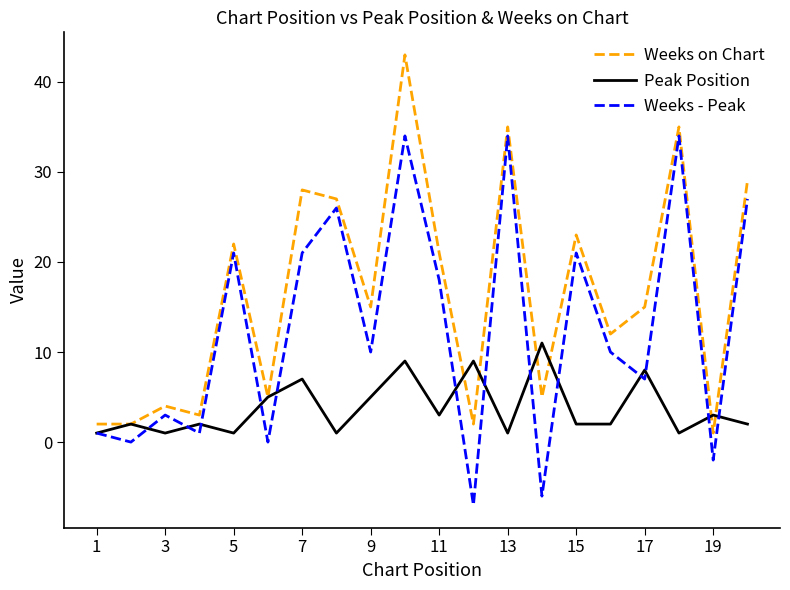

Rank the series by their maximum value, from lowest to highest.

Peak Position, Weeks - Peak, Weeks on Chart